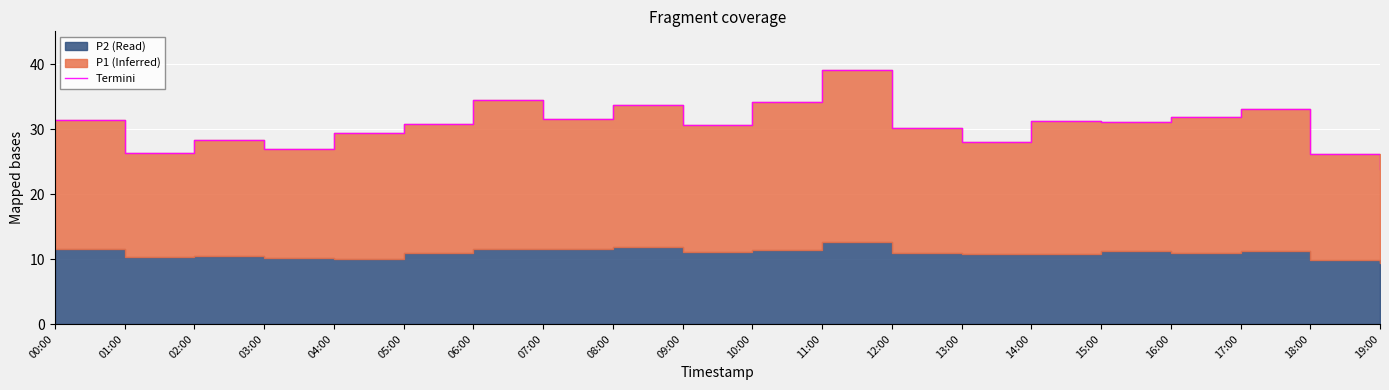

The chart shows a value of 17.9 at 11:00. True or false?

False